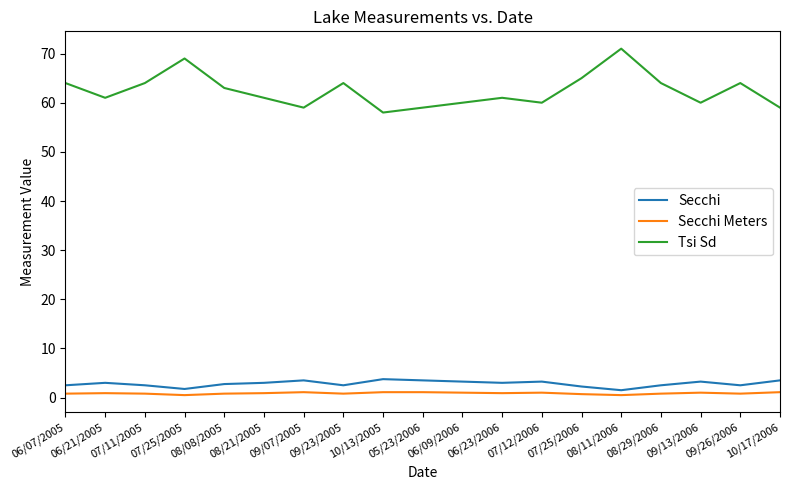

True or false: Secchi and Tsi Sd cross at least once.

False